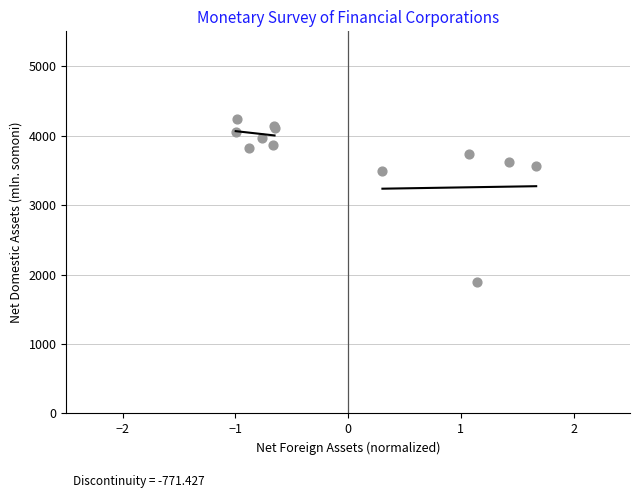

What Y value in the scatter plot is closest to 3063?

3482.6